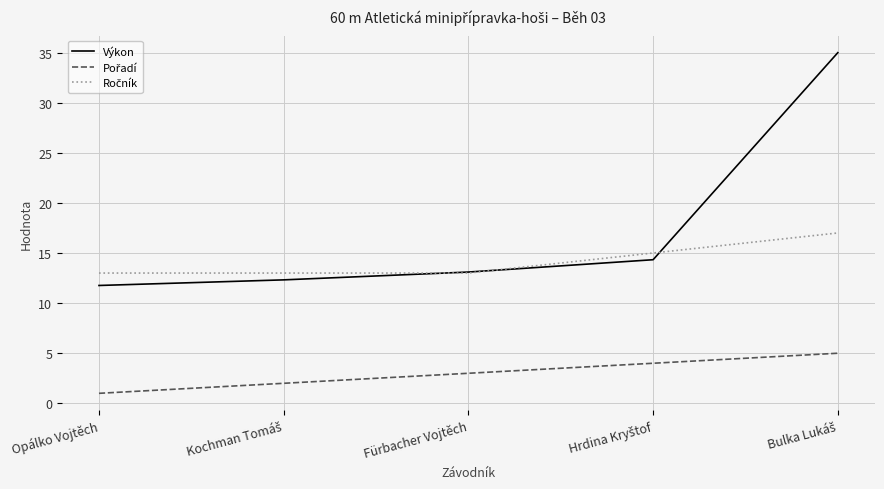

Which series has the largest range (max minus min)?

Výkon